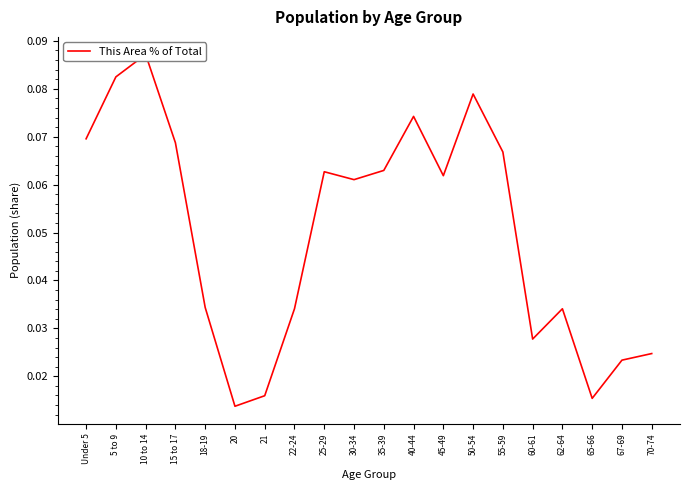

Where is the data nearest to the value 0?

20